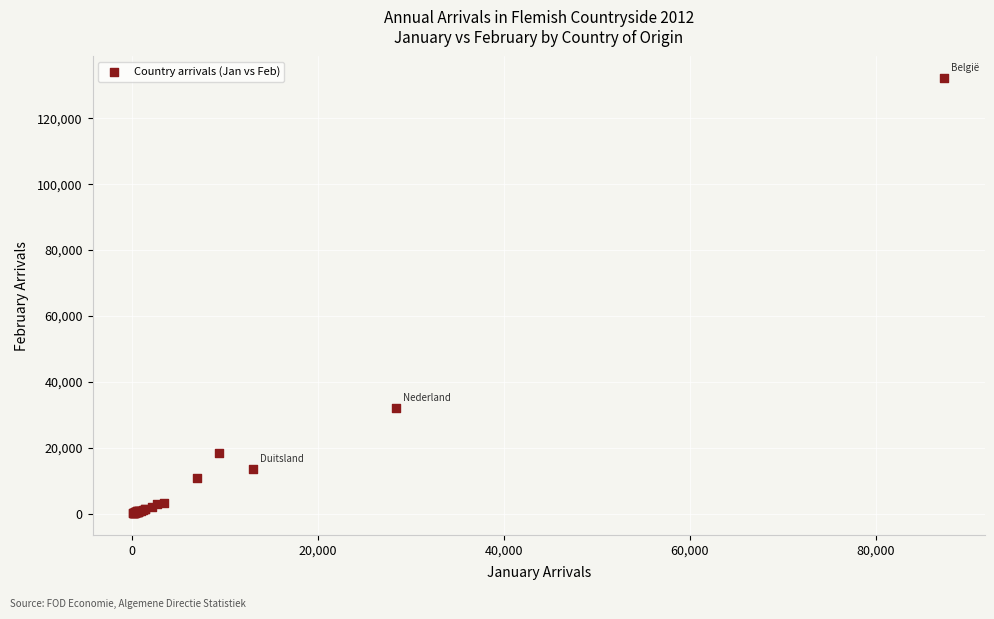

What Y value in the scatter plot is closest to 66154?

32084